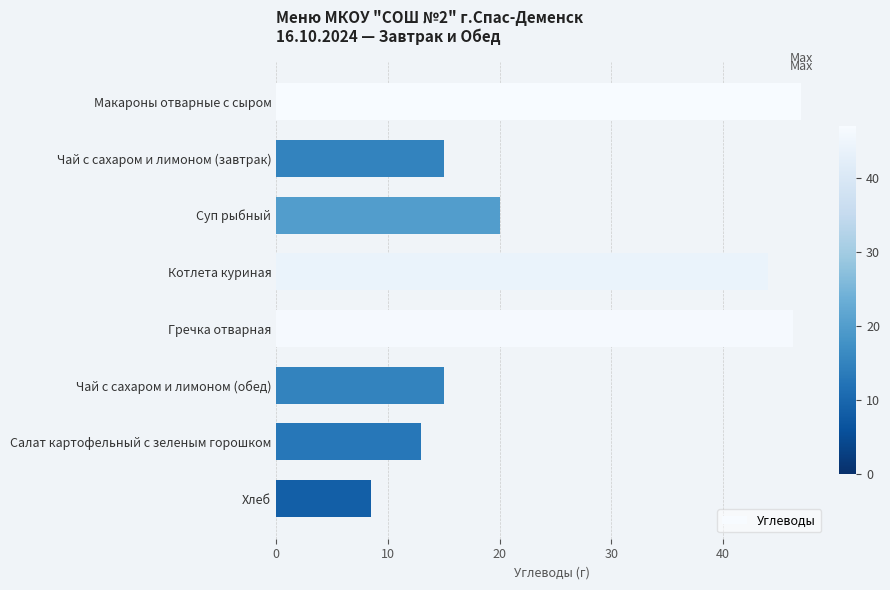

Is it true that the value at Суп рыбный is 20.0?

True